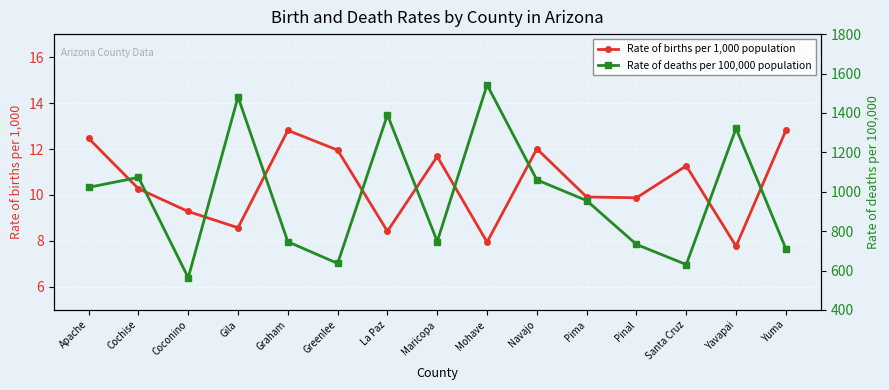

How many data points in Rate of deaths per 100,000 population are above 955?

8